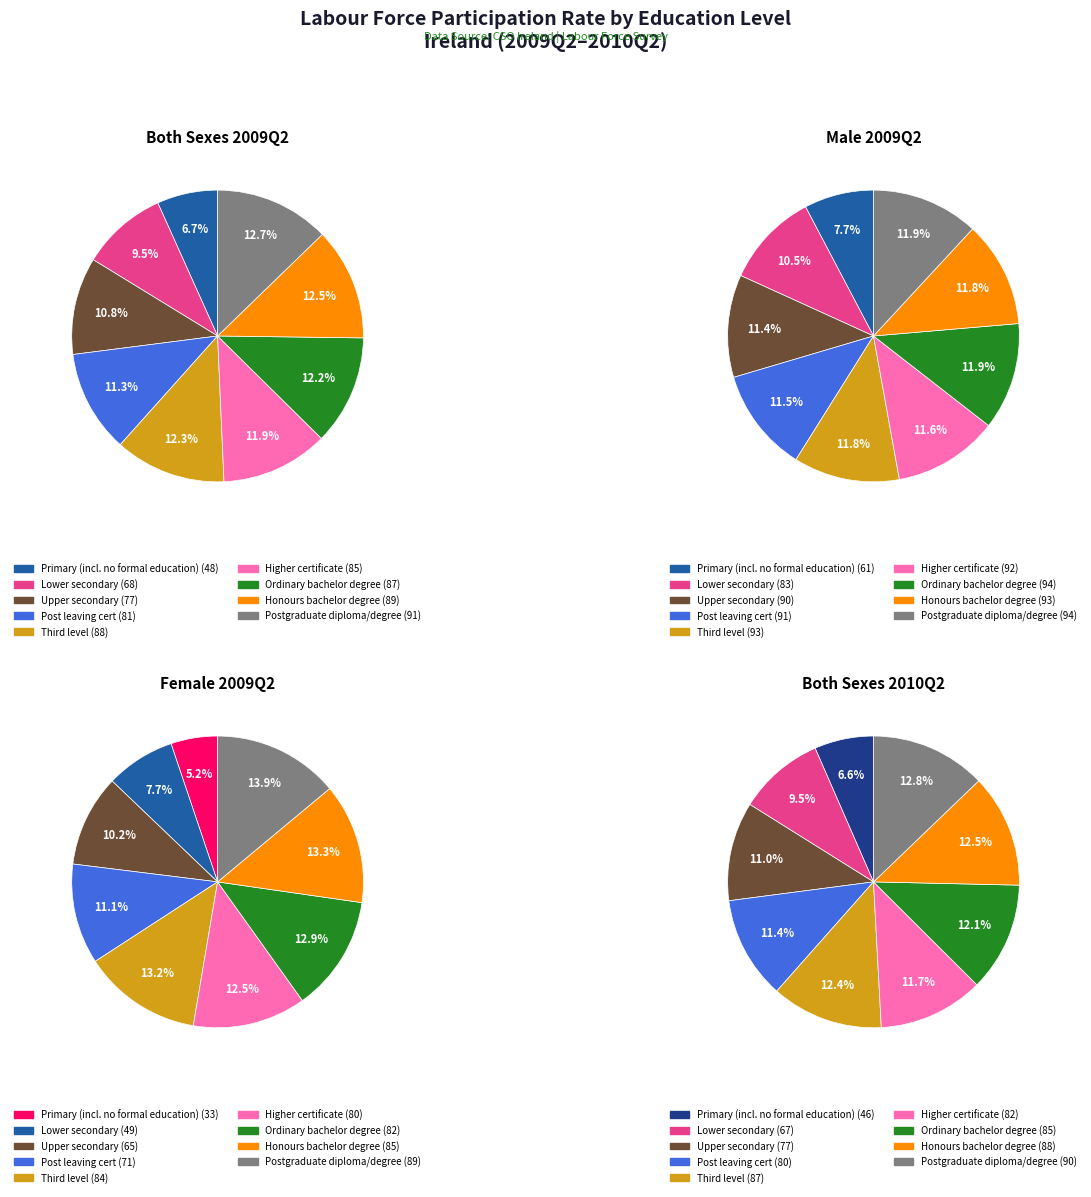

How many slices are in this pie chart?

9